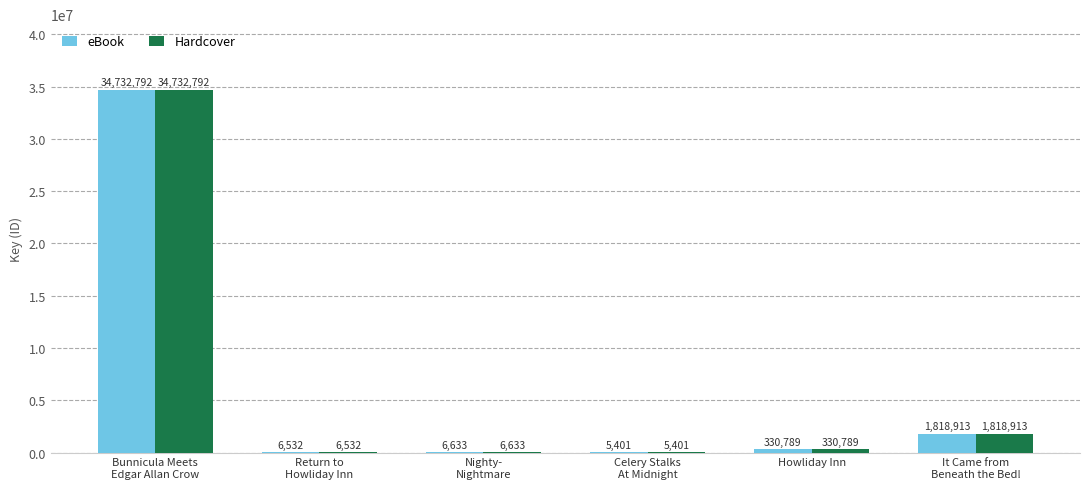

Are the bars grouped side by side (vs. stacked)?

Yes